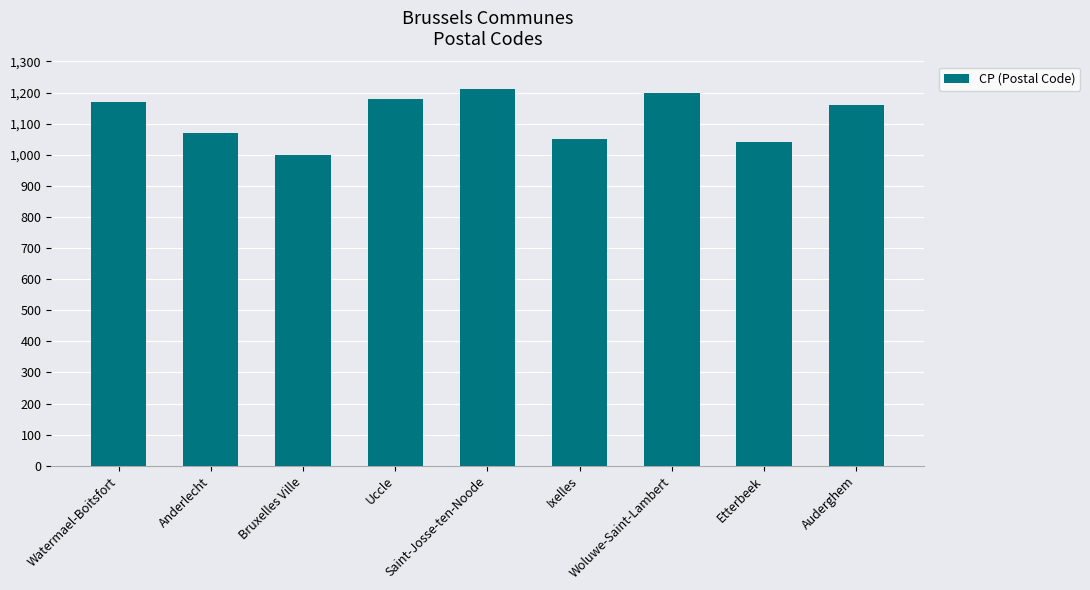

Reading right to left, list all the values displayed in this chart.

Auderghem=1160	Etterbeek=1040	Woluwe-Saint-Lambert=1200	Ixelles=1050	Saint-Josse-ten-Noode=1210	Uccle=1180	Bruxelles Ville=1000	Anderlecht=1070	Watermael-Boitsfort=1170